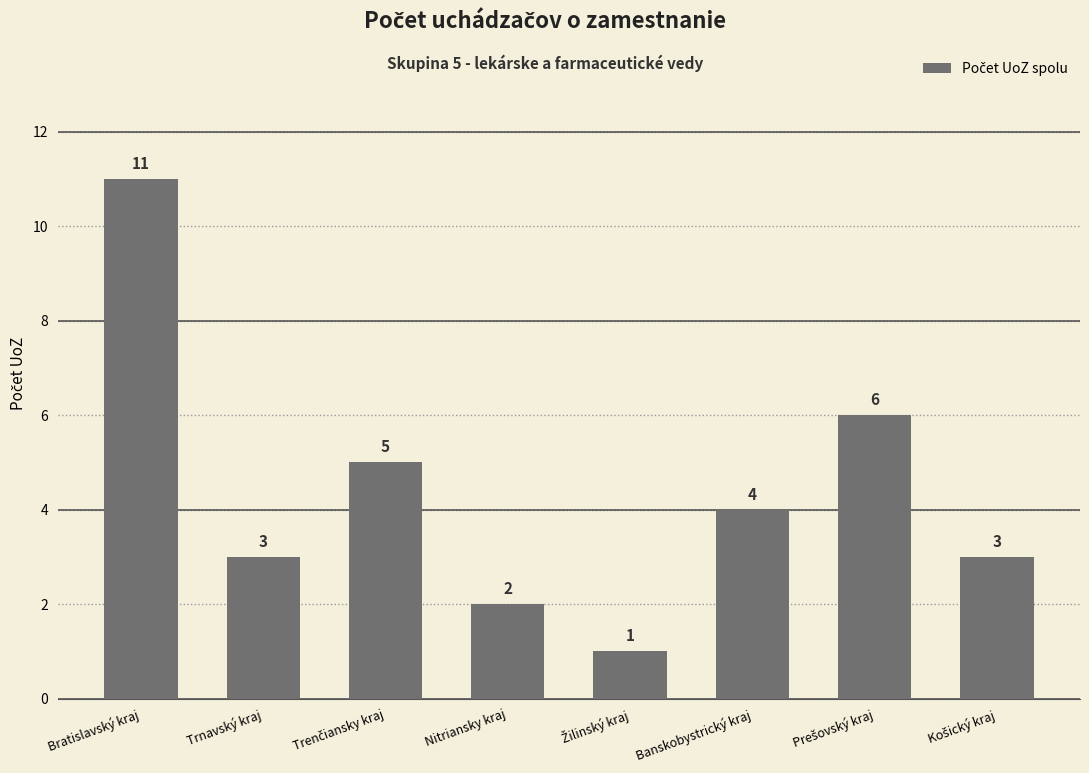

What is the difference between the maximum and second lowest values?

9